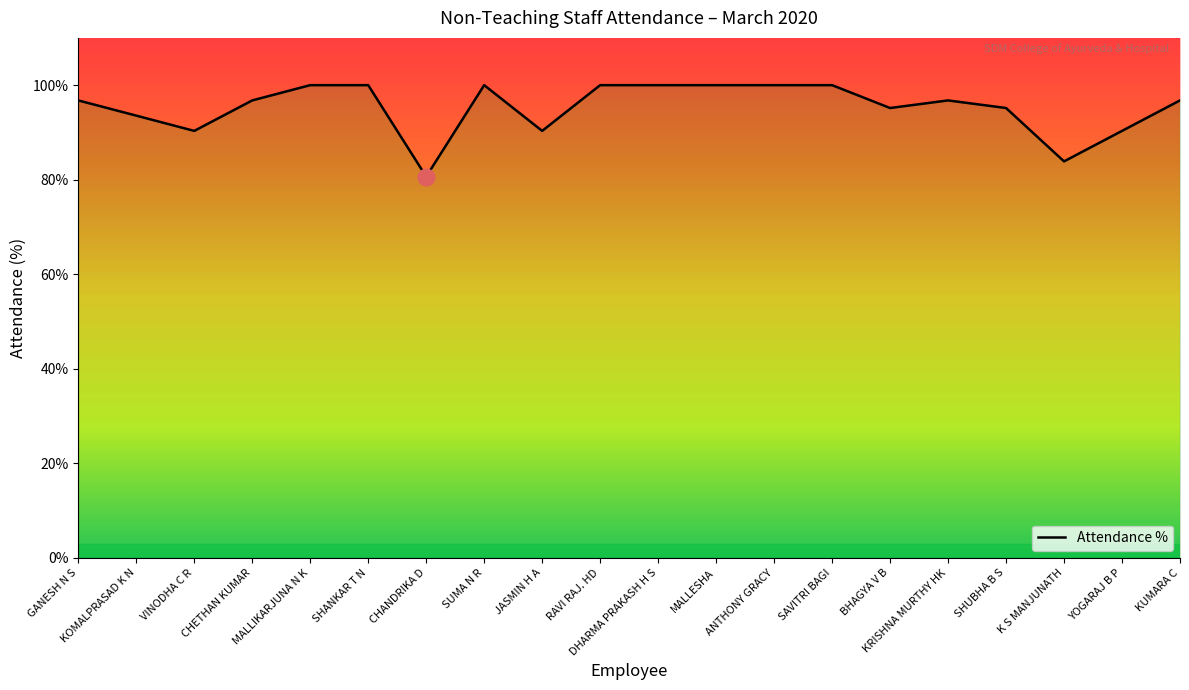

Reading left to right, list all the values displayed in this chart.

96.8	93.5	90.3	96.8	100.0	100.0	80.7	100.0	90.3	100.0	100.0	100.0	100.0	100.0	95.2	96.8	95.2	83.9	90.3	96.8